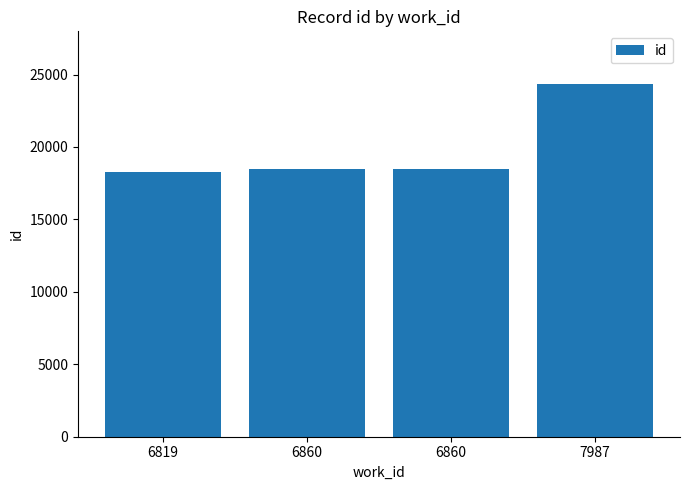

Reading left to right, what are all the values shown in this chart?

18286	18459	18464	24331